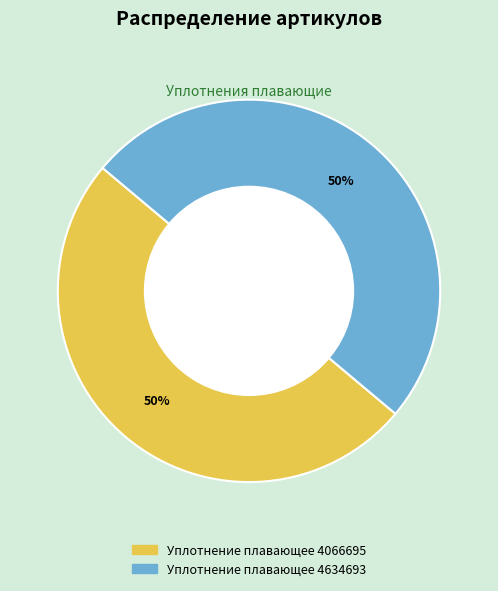

What percentage is the Уплотнение плавающее 4634693 slice, to the nearest percent?

50%